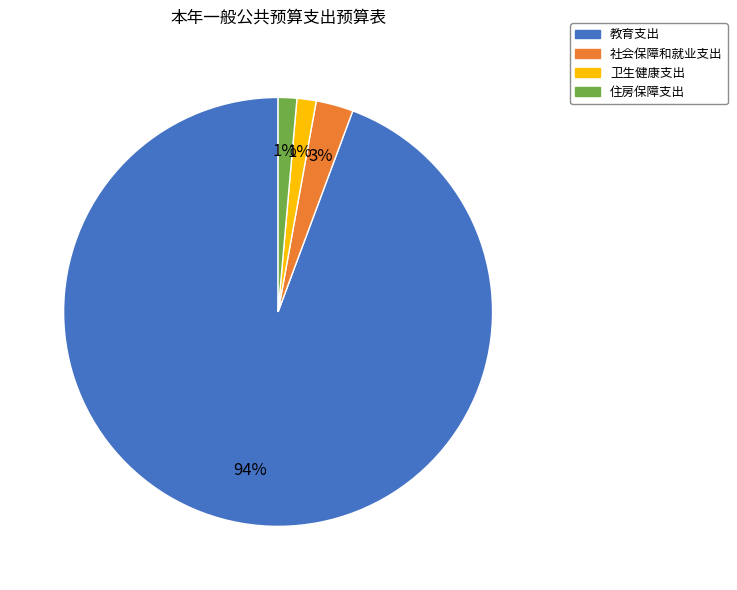

To the nearest percent, what is the combined percentage of 教育支出 and 卫生健康支出?

96%